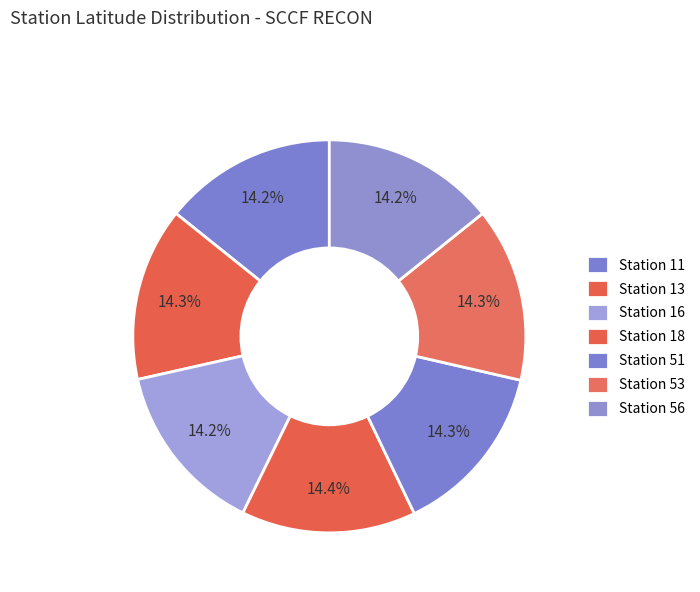

How many slices are in this pie chart?

7